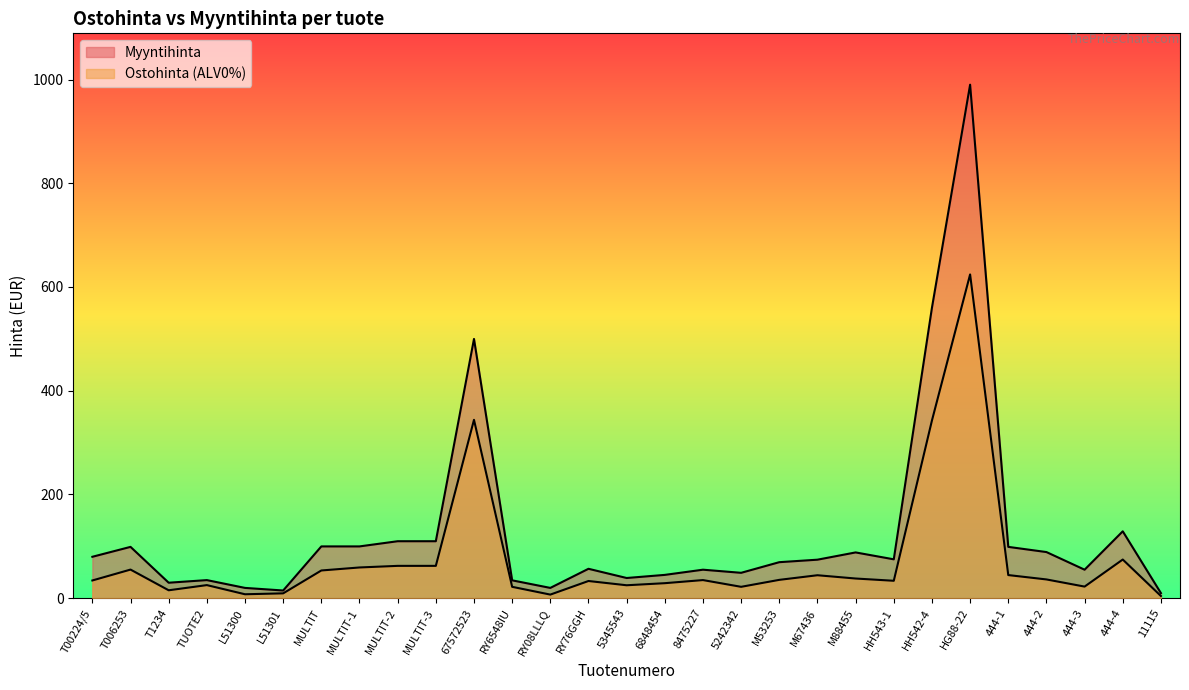

Where is the first local maximum for Ostohinta (ALV0%)?

T006253